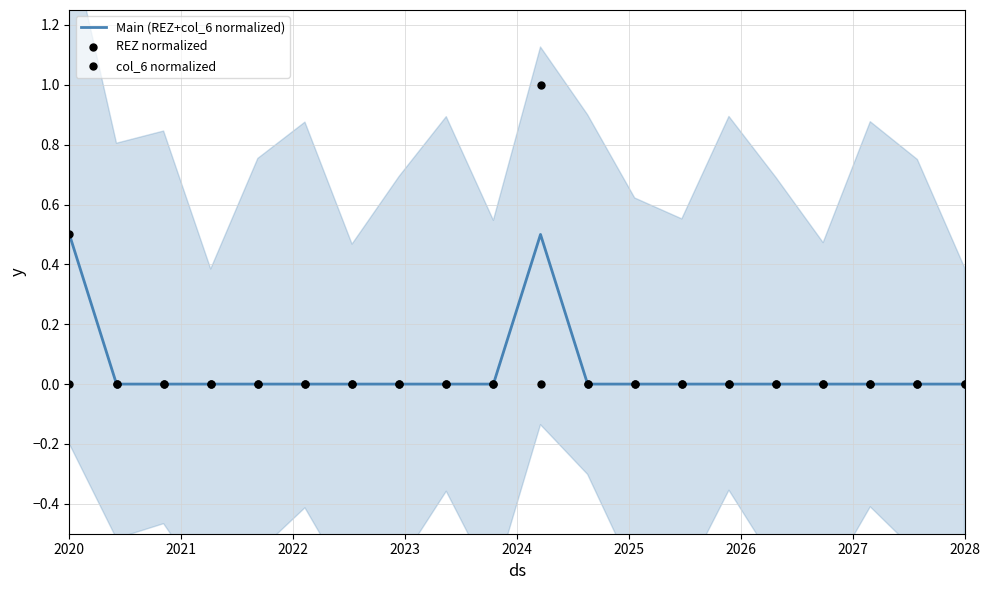

Which series reaches the maximum Y coordinate?

REZ normalized